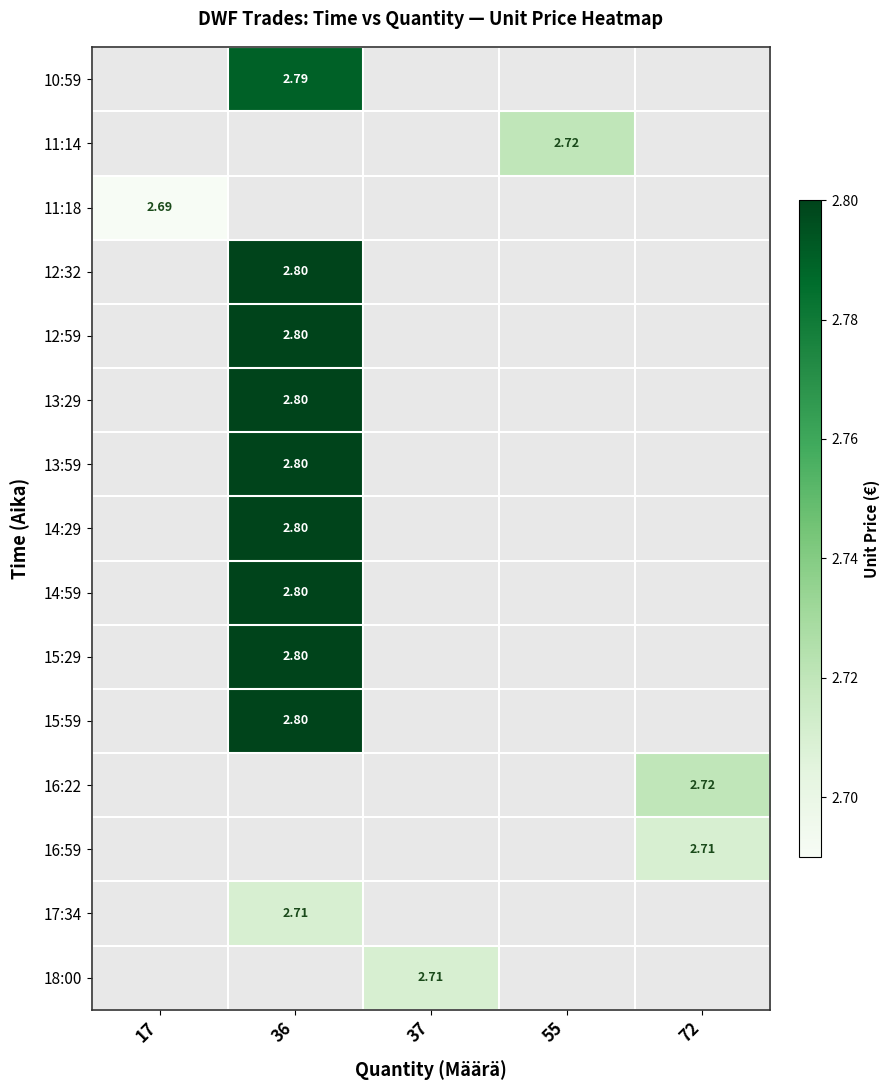

What is the sum of all 16:22 values?

2.7